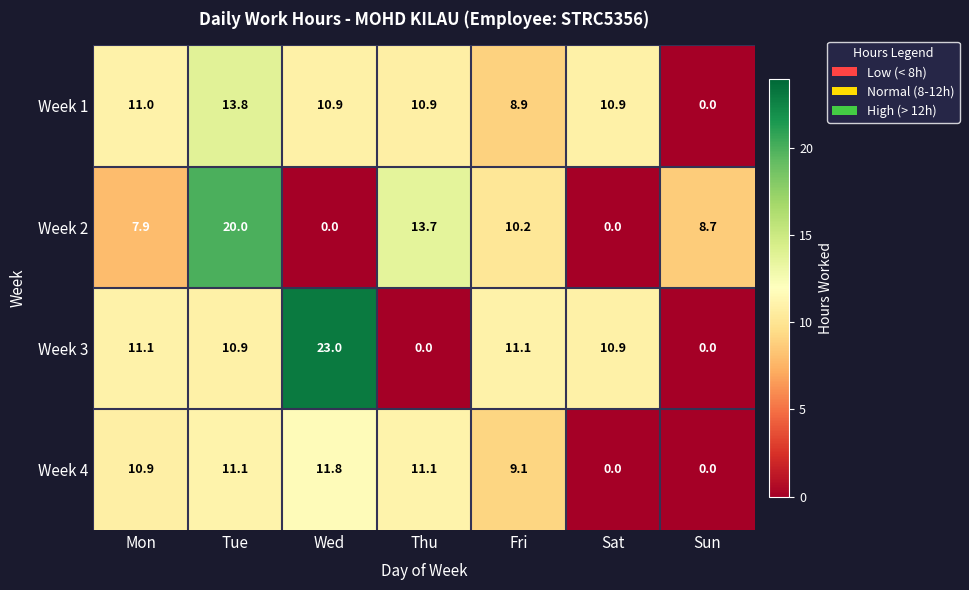

Reading left to right, list all the values displayed in this chart.

Week 1: Mon=11.0	Tue=13.8	Wed=10.9	Thu=10.9	Fri=8.9	Sat=10.9	Sun=0.0
Week 2: Mon=7.9	Tue=20.0	Wed=0.0	Thu=13.7	Fri=10.2	Sat=0.0	Sun=8.7
Week 3: Mon=11.1	Tue=10.9	Wed=23.0	Thu=0.0	Fri=11.1	Sat=10.9	Sun=0.0
Week 4: Mon=10.9	Tue=11.1	Wed=11.8	Thu=11.1	Fri=9.1	Sat=0.0	Sun=0.0